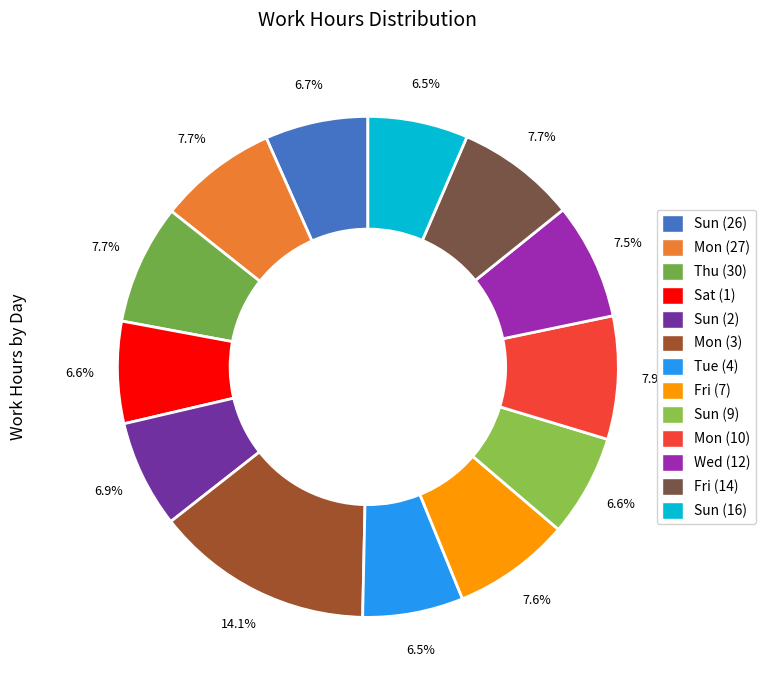

Is Wed (12) the majority of the pie?

No